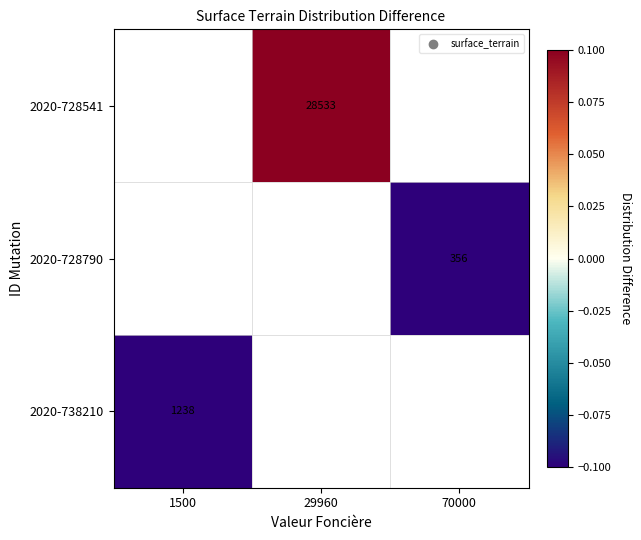

What is the maximum value shown in the chart?

0.1